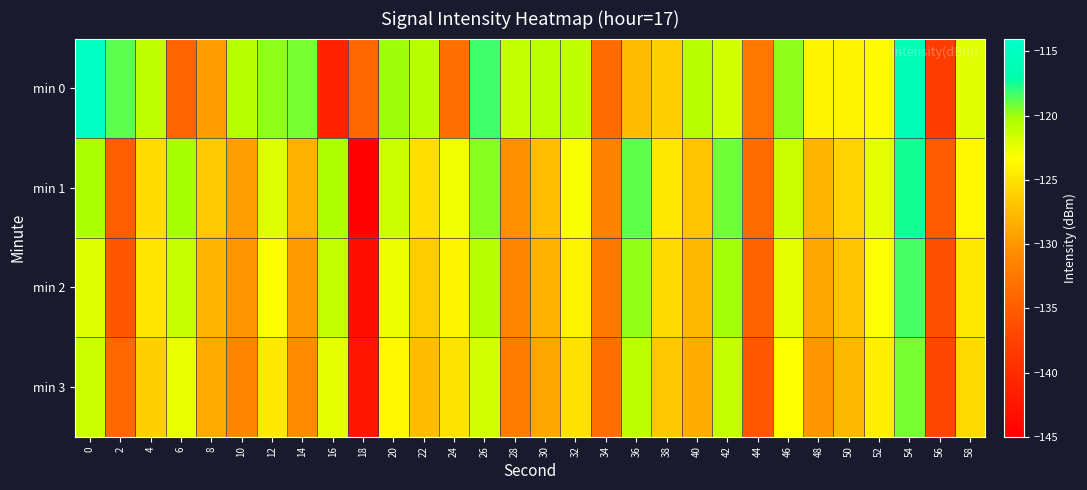

Reading right to left, what are all the values shown in this chart?

min 0: 58=-122.2	56=-138.1	54=-116.0	52=-123.6	50=-124.0	48=-123.9	46=-119.7	44=-132.4	42=-121.7	40=-120.6	38=-126.3	36=-127.6	34=-133.6	32=-121.1	30=-120.9	28=-121.1	26=-118.3	24=-133.2	22=-120.8	20=-120.0	18=-133.9	16=-141.2	14=-119.3	12=-119.7	10=-120.7	8=-129.6	6=-134.3	4=-121.1	2=-118.8	0=-114.9
min 1: 58=-123.8	56=-135.2	54=-117.5	52=-122.3	50=-125.9	48=-128.0	46=-121.4	44=-133.6	42=-119.2	40=-126.8	38=-124.7	36=-118.9	34=-131.5	32=-123.1	30=-127.2	28=-130.4	26=-119.6	24=-122.8	22=-125.3	20=-121.5	18=-144.6	16=-120.4	14=-128.3	12=-122.1	10=-129.4	8=-126.5	6=-120.2	4=-125.4	2=-134.9	0=-120.3
min 2: 58=-124.7	56=-136.1	54=-118.4	52=-123.2	50=-126.8	48=-129.0	46=-122.3	44=-134.5	42=-120.1	40=-127.7	38=-125.6	36=-119.8	34=-132.4	32=-124.0	30=-128.1	28=-131.3	26=-120.7	24=-123.9	22=-126.4	20=-122.6	18=-143.2	16=-121.1	14=-129.7	12=-123.4	10=-130.2	8=-127.9	6=-121.3	4=-124.8	2=-135.5	0=-122.1
min 3: 58=-125.6	56=-137.0	54=-119.3	52=-124.3	50=-127.7	48=-130.1	46=-123.2	44=-135.4	42=-121.2	40=-128.6	38=-126.7	36=-120.9	34=-133.3	32=-125.1	30=-129.0	28=-132.2	26=-121.8	24=-125.0	22=-127.5	20=-123.7	18=-142.5	16=-122.3	14=-130.8	12=-124.6	10=-131.4	8=-128.7	6=-122.5	4=-126.2	2=-133.9	0=-121.5